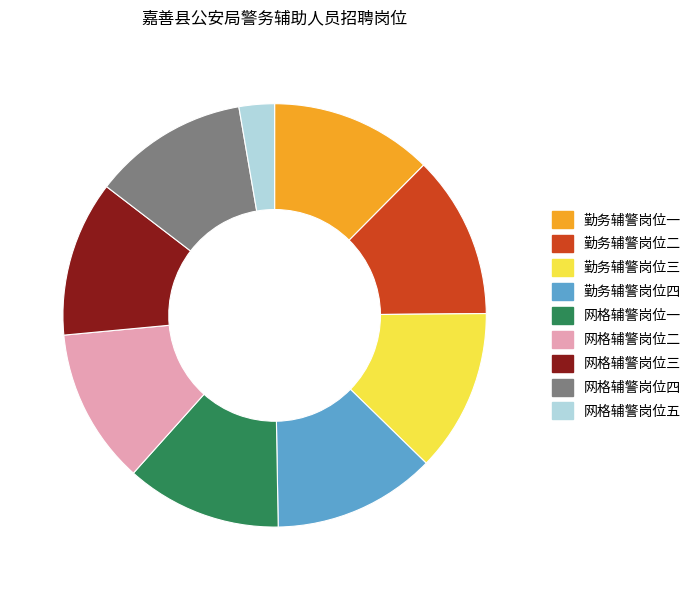

Which slice is the smallest?

网格辅警岗位五